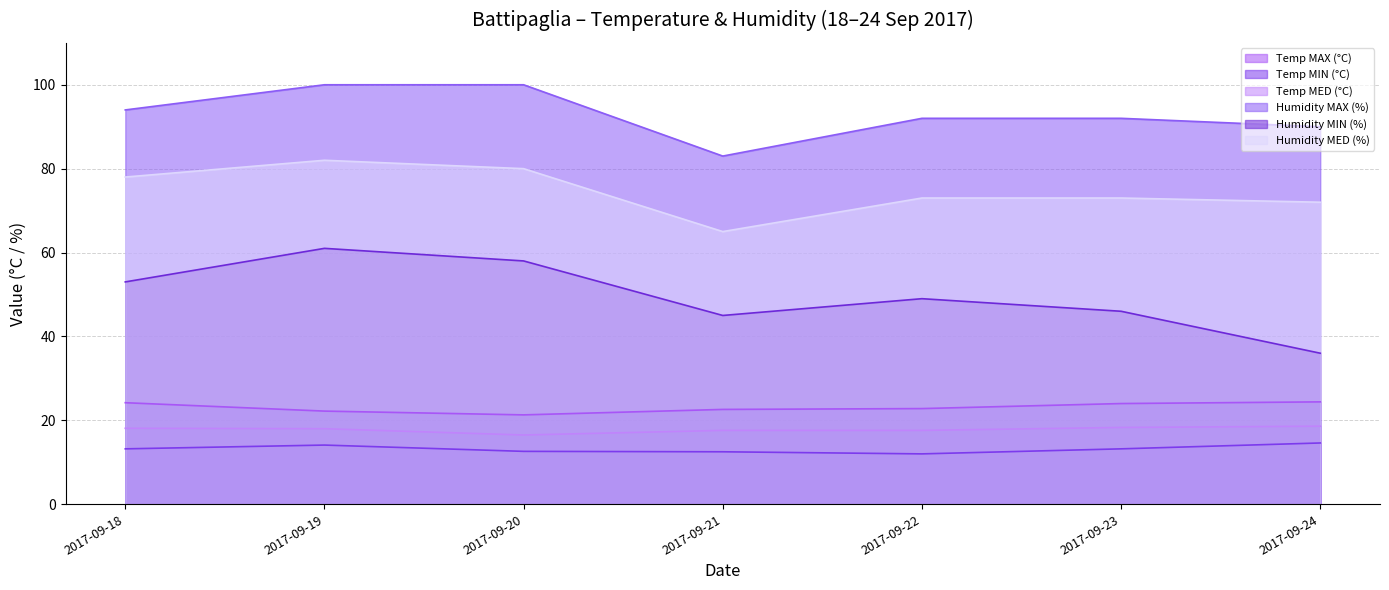

Where is Temp MIN (°C) nearest to the value 13?

2017-09-18